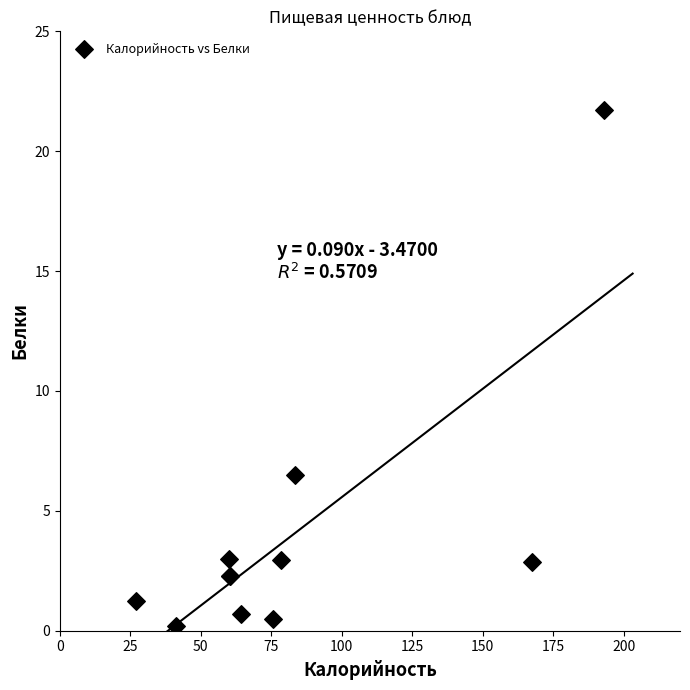

What Y value in the scatter plot is closest to 10?

6.5